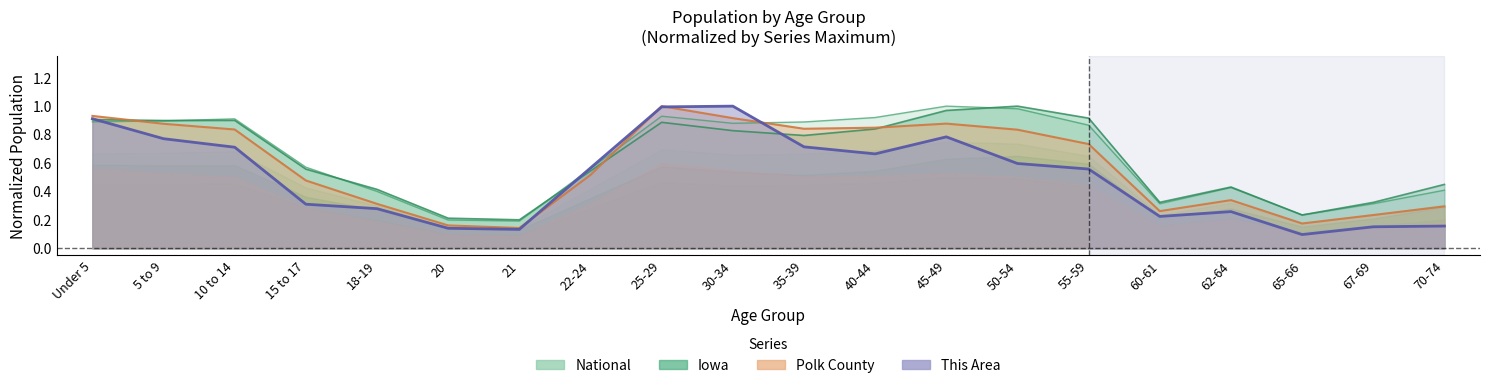

What is the sum of the National values at 45-49 and 65-66?

1.2